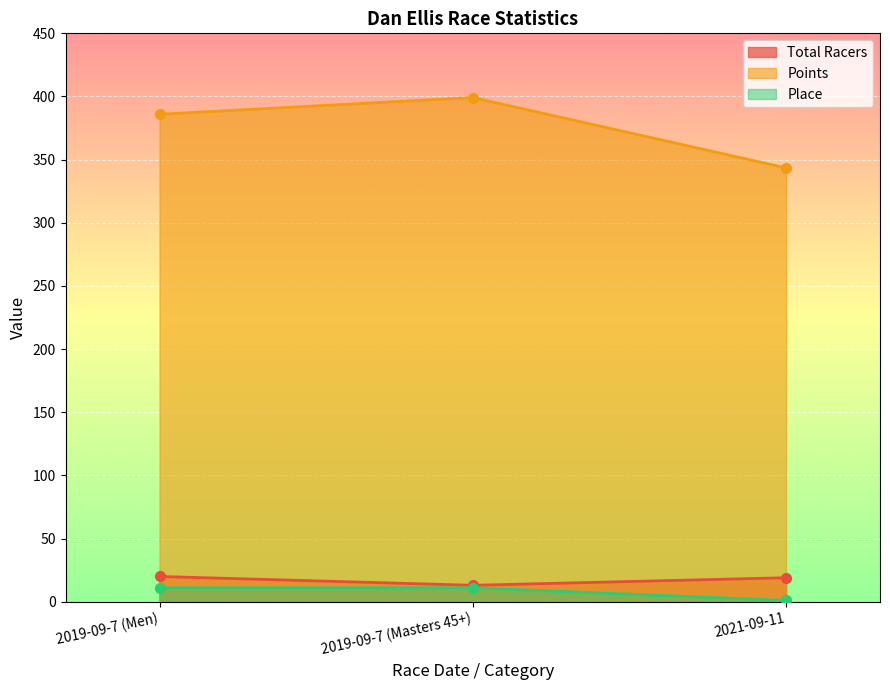

What is the minimum value for Points?

343.5